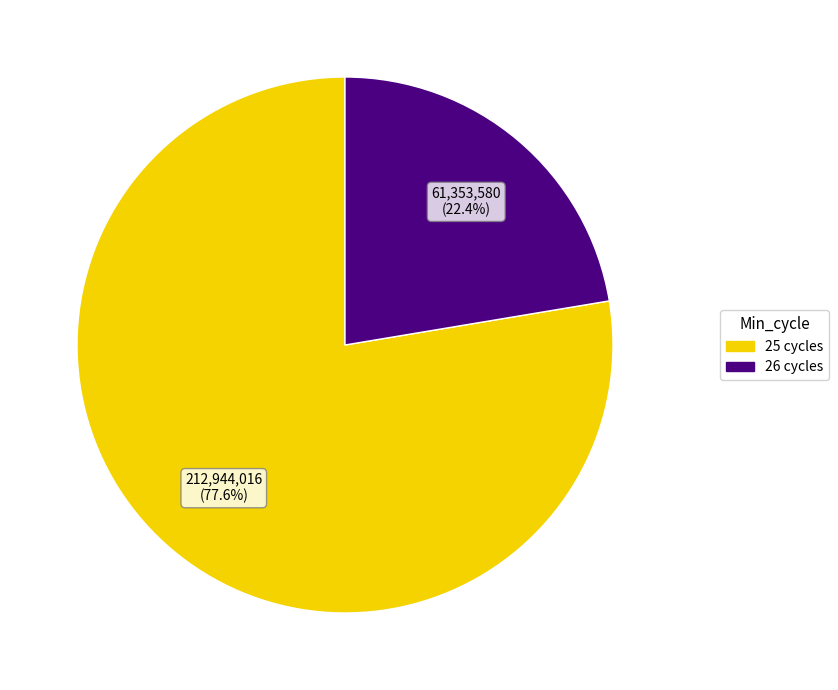

Does any single category account for the majority?

Yes